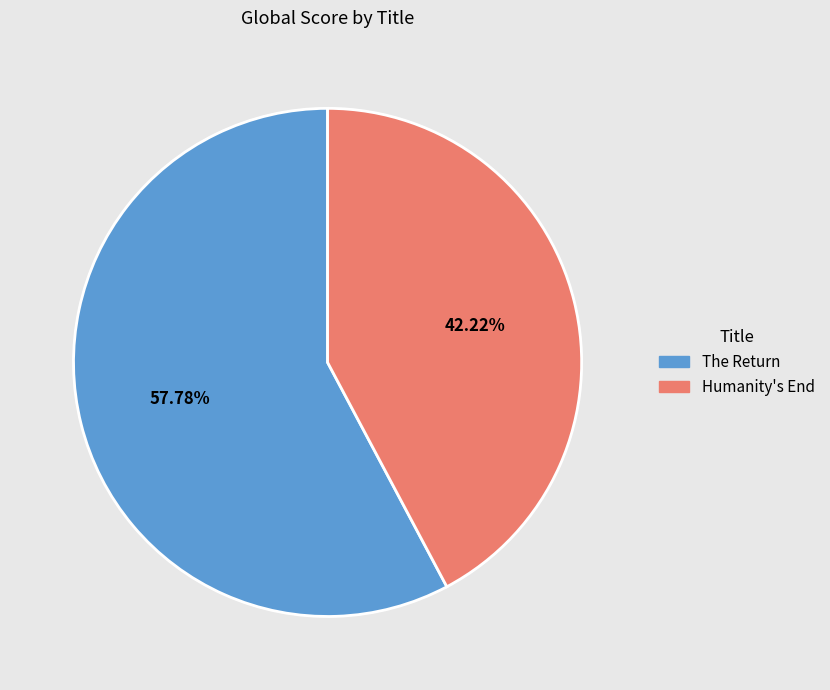

Is it true that The Return is 58% of the pie?

True